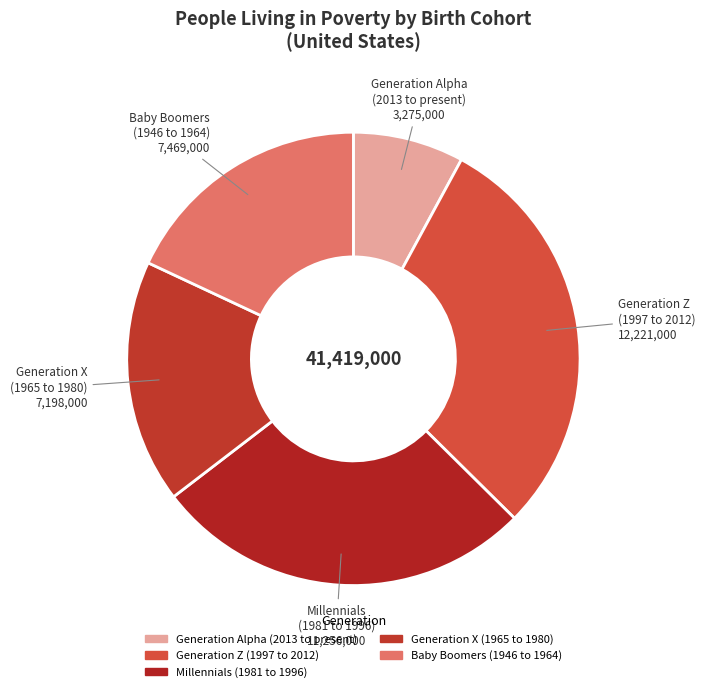

Do Generation Alpha (2013 to present) and Generation Z (1997 to 2012) together represent more than half of the pie?

No